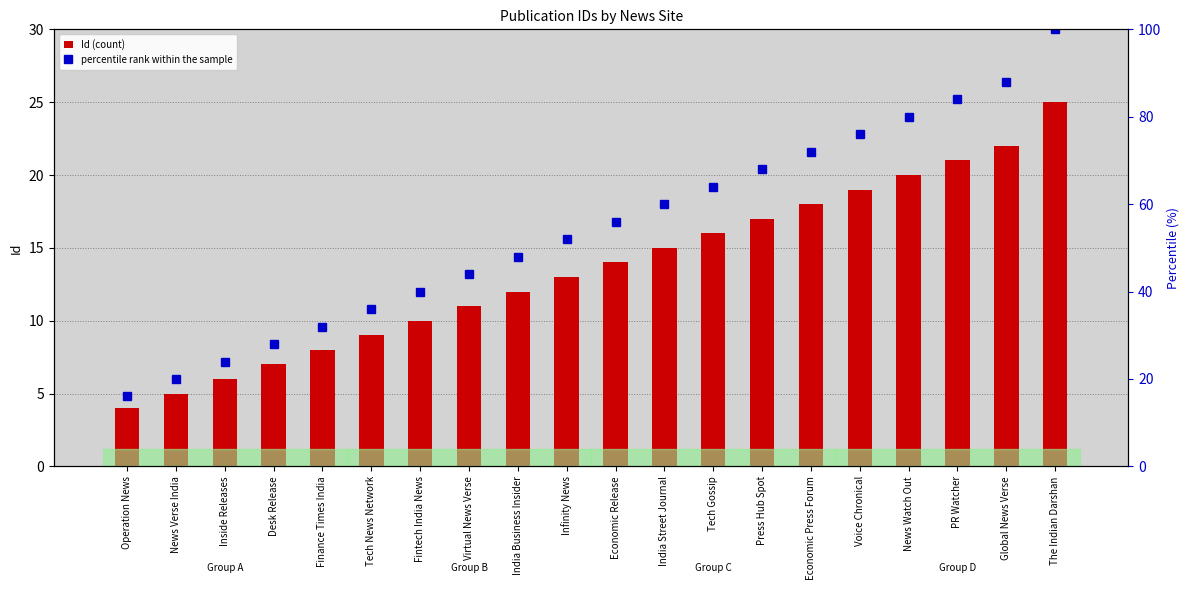

The value of percentile rank within the sample at Voice Chronical is 35.6. True or false?

False